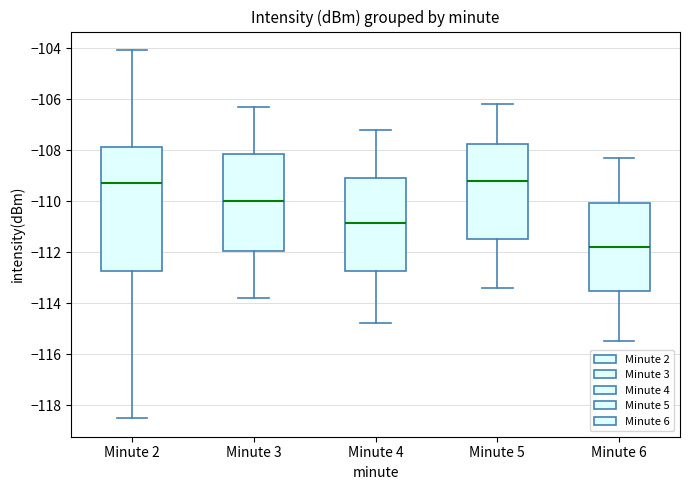

Where is the upper edge of the box for Minute 2 on the y-axis? The values are not printed on the chart, so give them approximately, as read against the axis.

-107.8